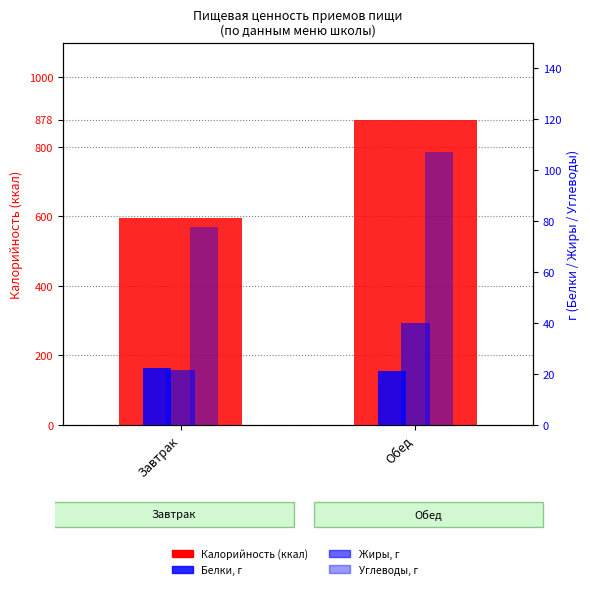

Reading left to right, extract all data points from this chart.

Калорийность: Завтрак=596.3	Обед=878.0
Белки: Завтрак=22.3	Обед=21.0
Жиры: Завтрак=21.4	Обед=40.0
Углеводы: Завтрак=77.6	Обед=107.0